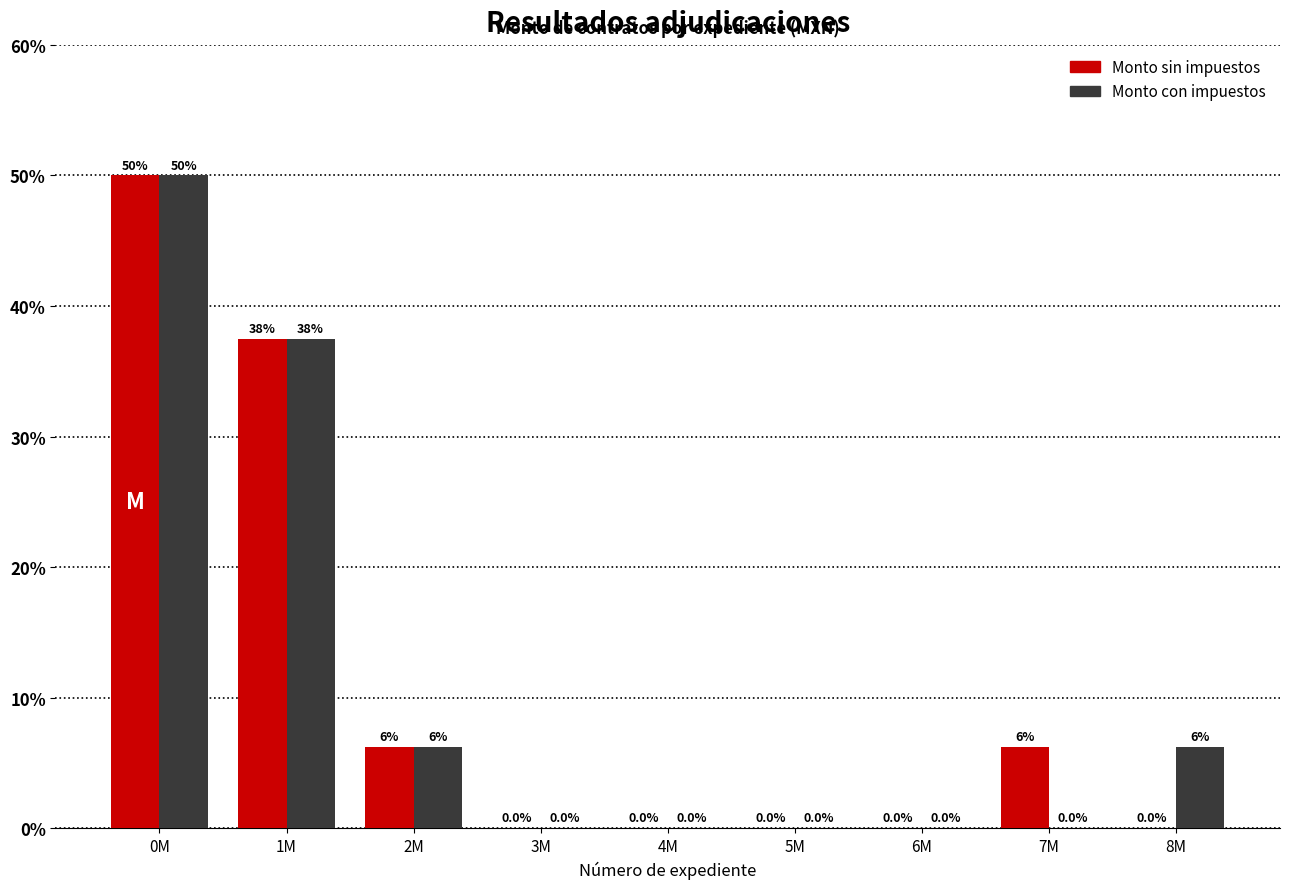

What is the maximum value shown in the chart?

50.0